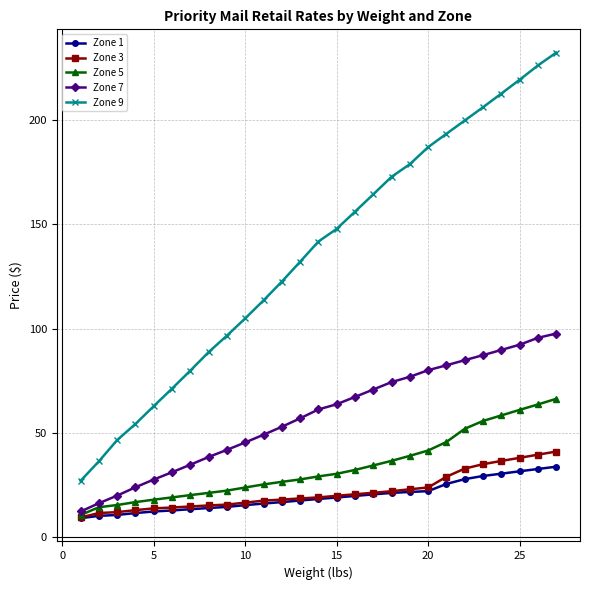

What is the greatest value displayed?

232.2